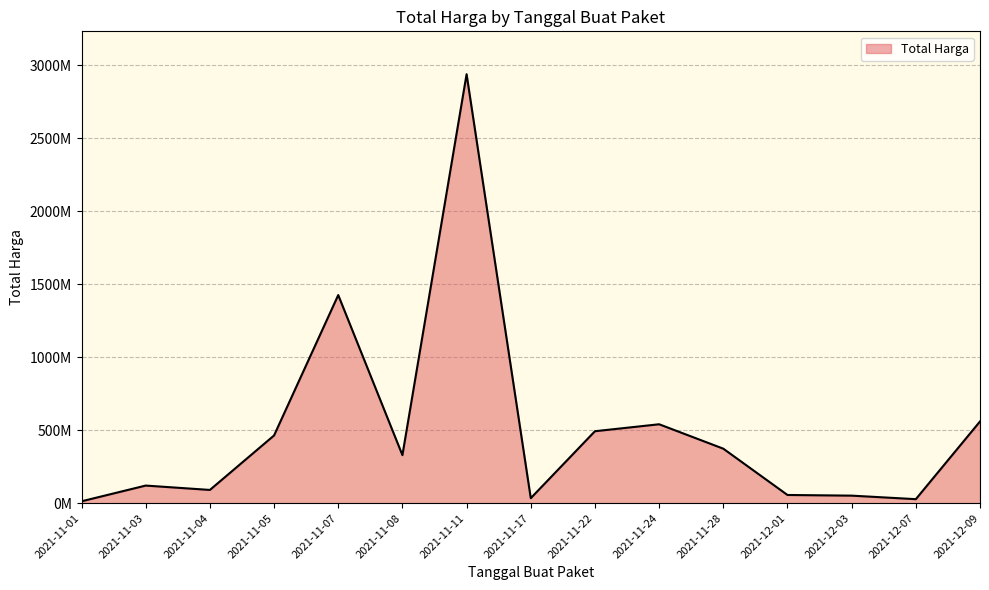

The value at 2021-11-01 is 12787500. True or false?

True